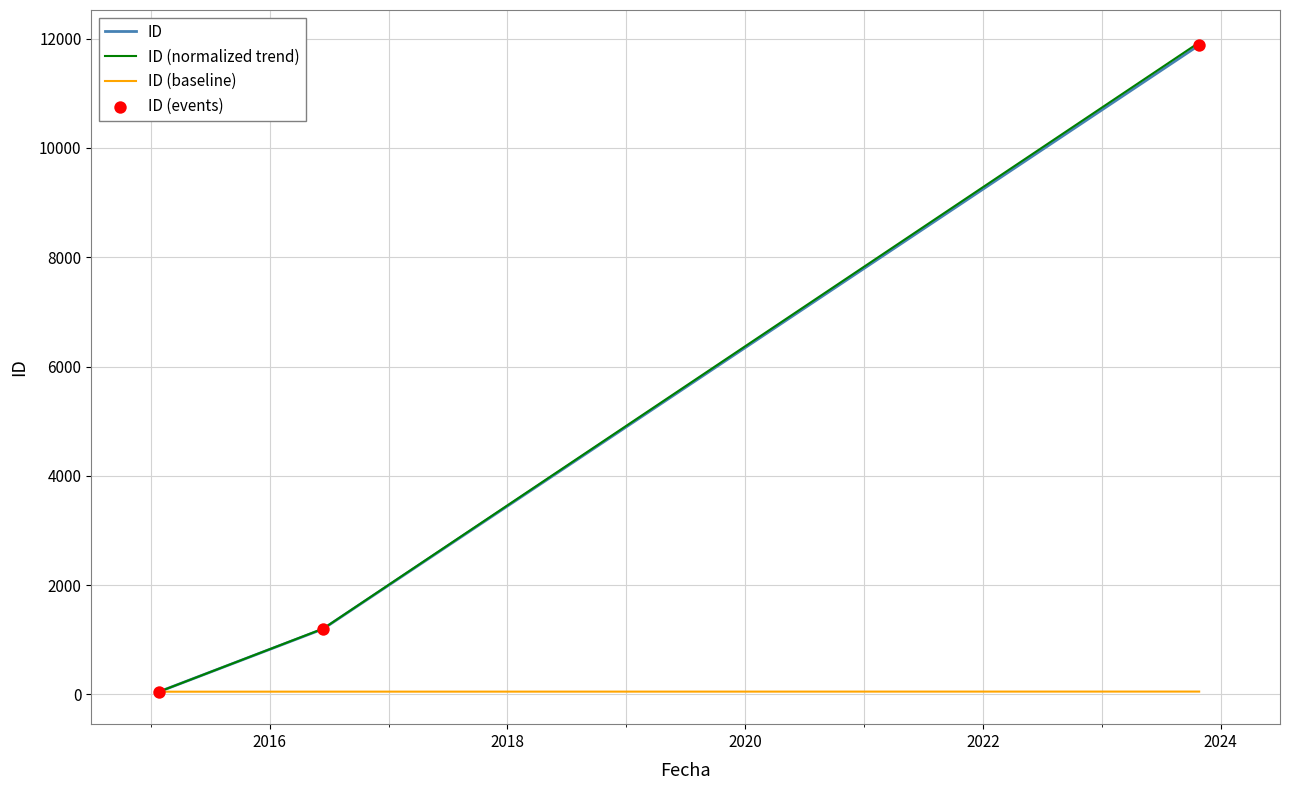

Is this an area chart (filled region under the line)?

No